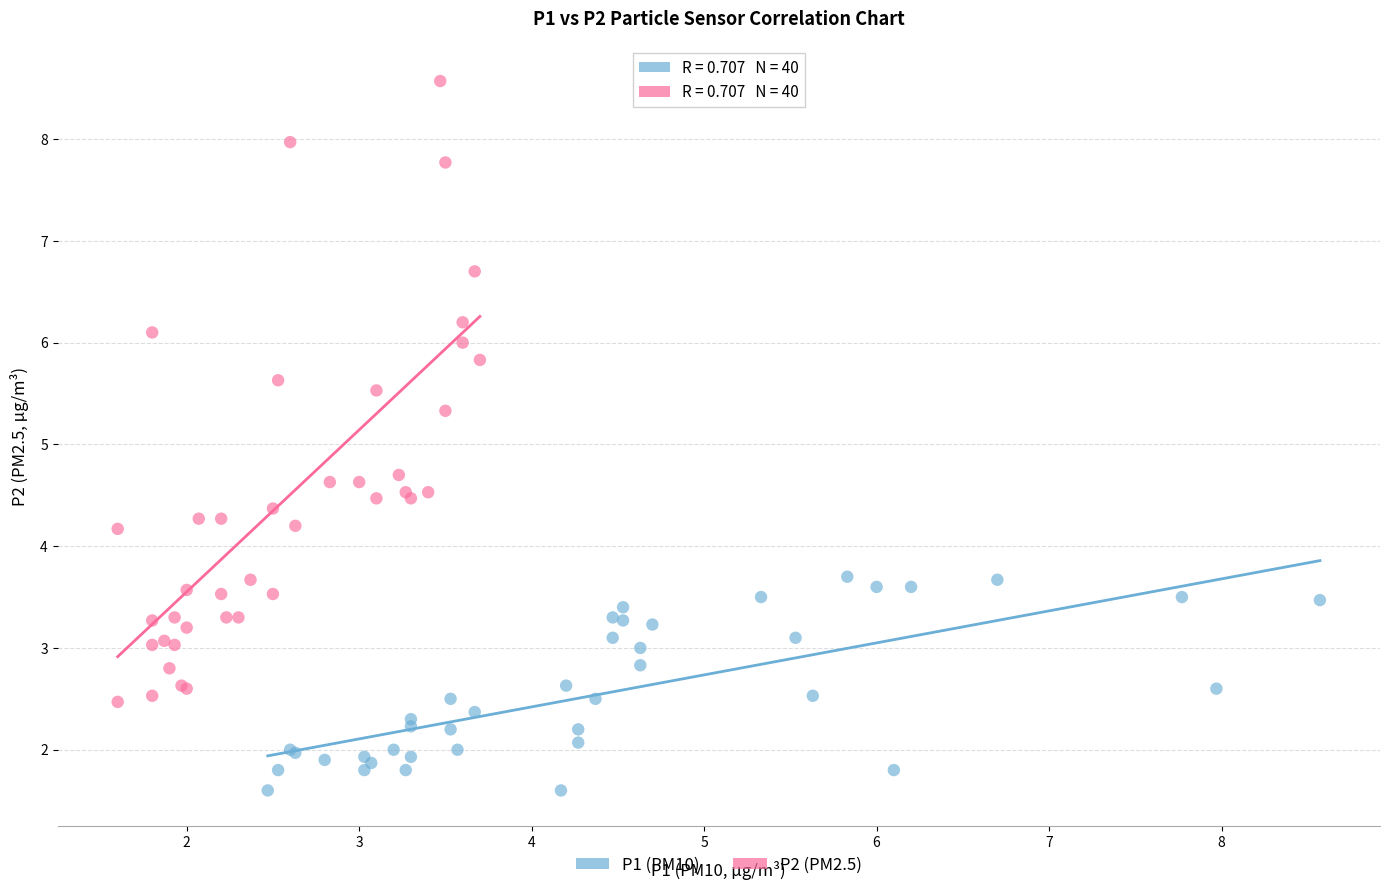

Which series reaches the maximum Y coordinate?

P2 (PM2.5)